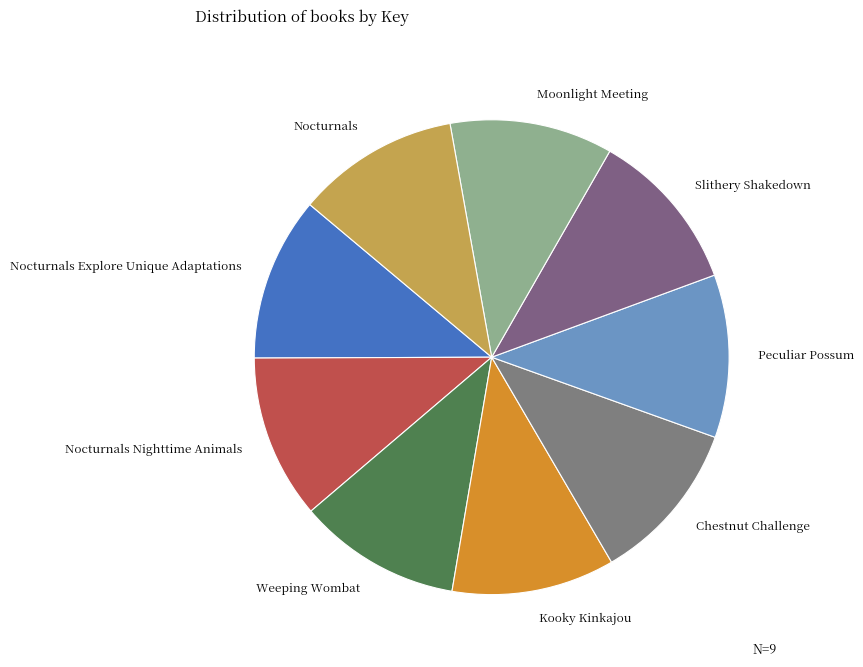

Does Nocturnals account for over 50% of the chart?

No